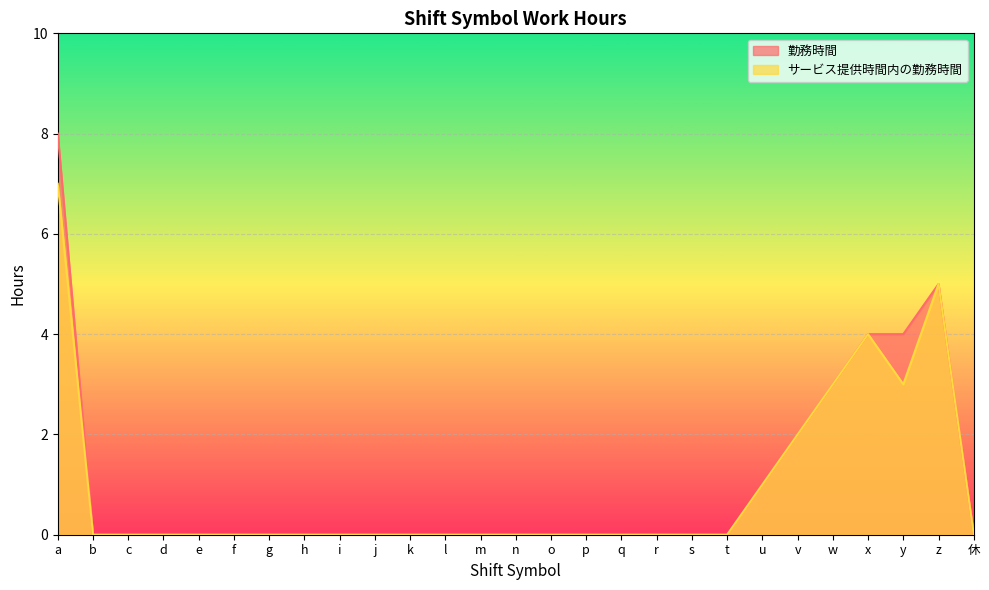

List the series in order of their peak value, highest first.

勤務時間, サービス提供時間内の勤務時間